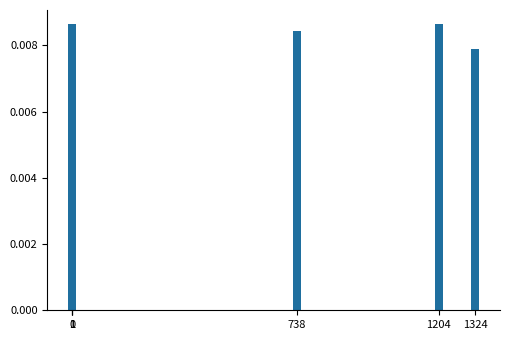

The value at 1 is 0.0. True or false?

True